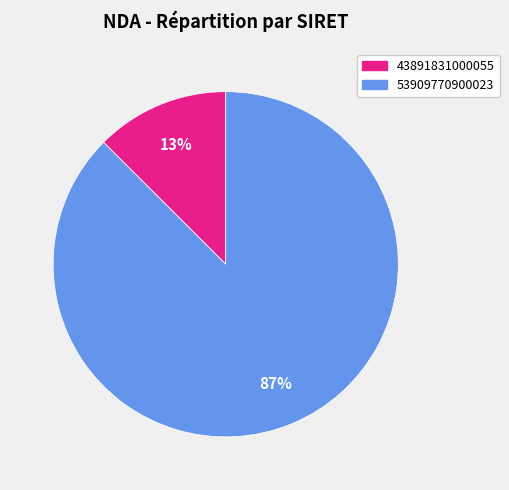

To the nearest percent, what percentage of the pie is 53909770900023?

87%